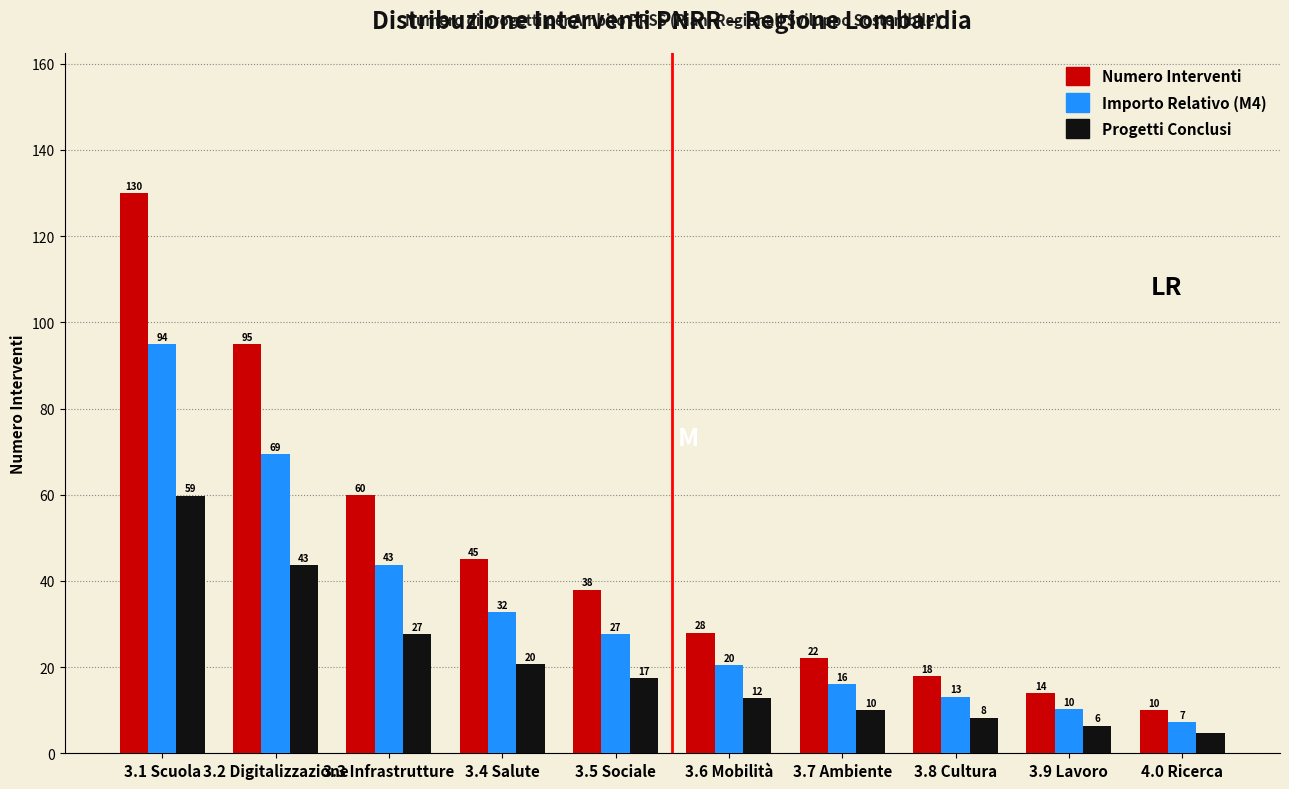

Where is Numero Interventi nearest to the value 70?

3.3 Infrastrutture